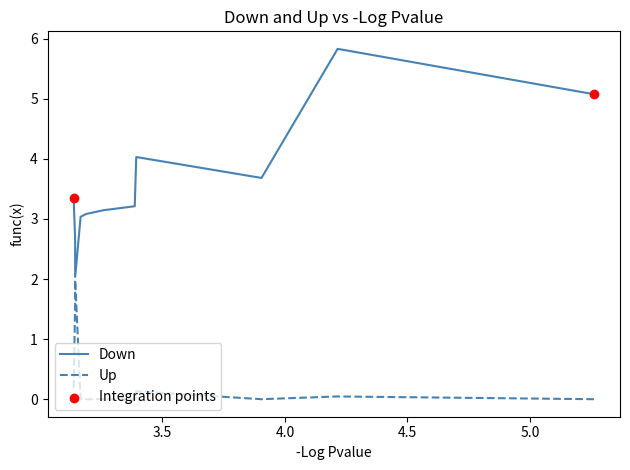

What are all the series names shown in the legend?

Down, Up